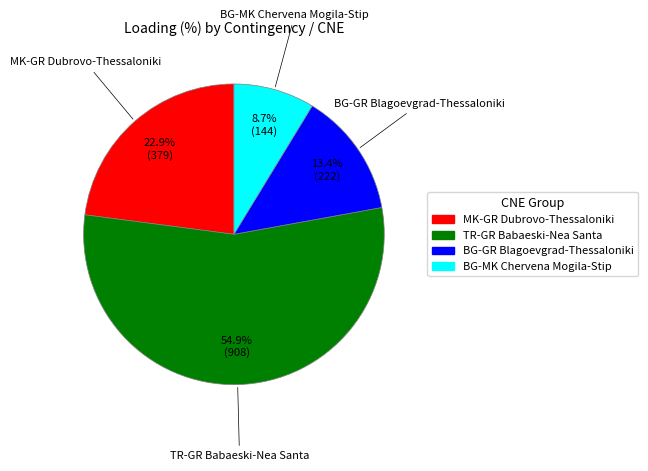

Is there a majority slice in this chart?

Yes